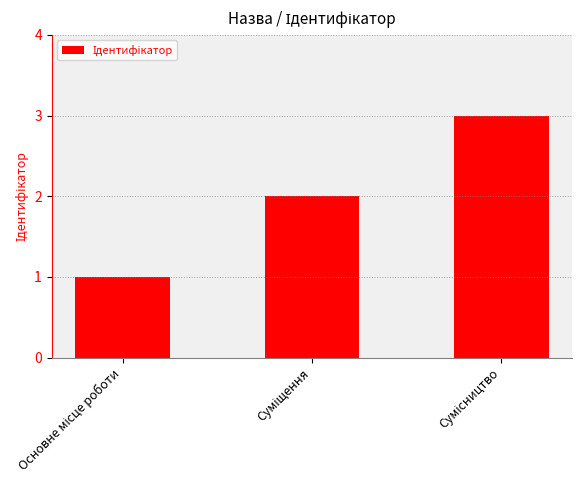

What is the sum of all values?

6